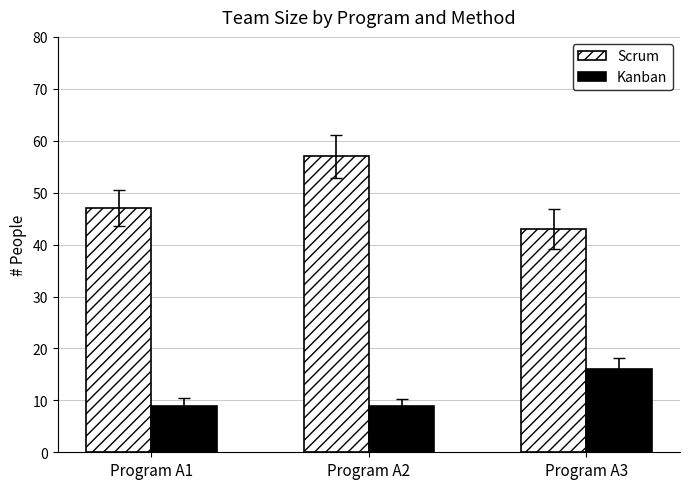

What is the value of the Scrum bar at the 2nd from the left?

57